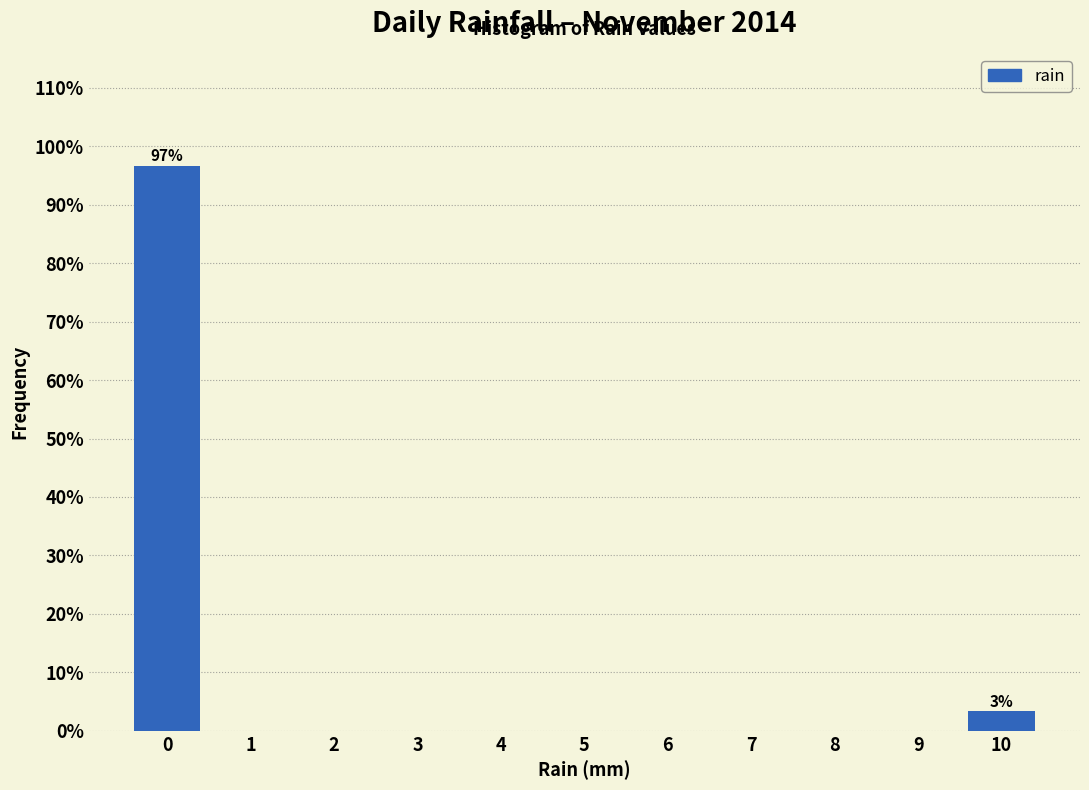

Reading left to right, list all the values displayed in this chart.

0=96.7	1=0.0	2=0.0	3=0.0	4=0.0	5=0.0	6=0.0	7=0.0	8=0.0	9=0.0	10=3.3